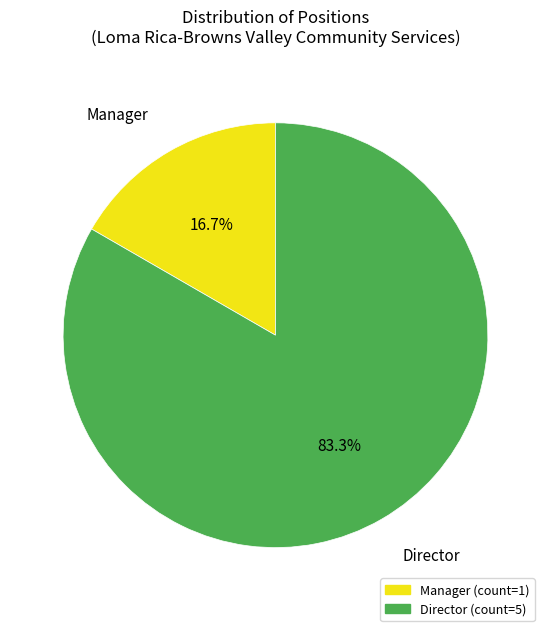

Is there a majority slice in this chart?

Yes